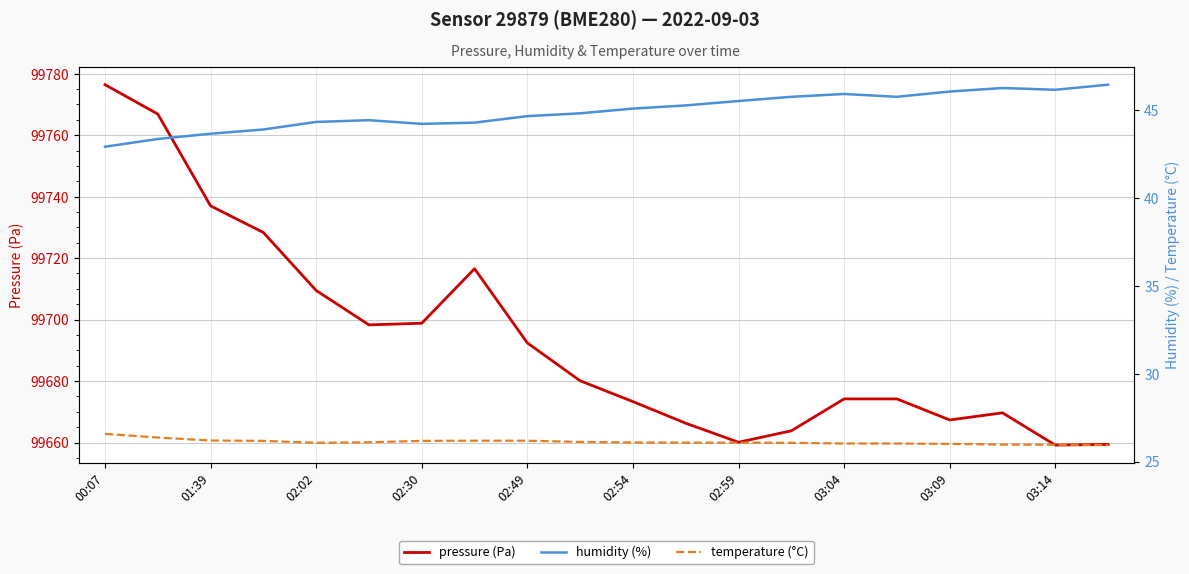

True or false: pressure (Pa) has a value of 99673.3 at 02:54.

True